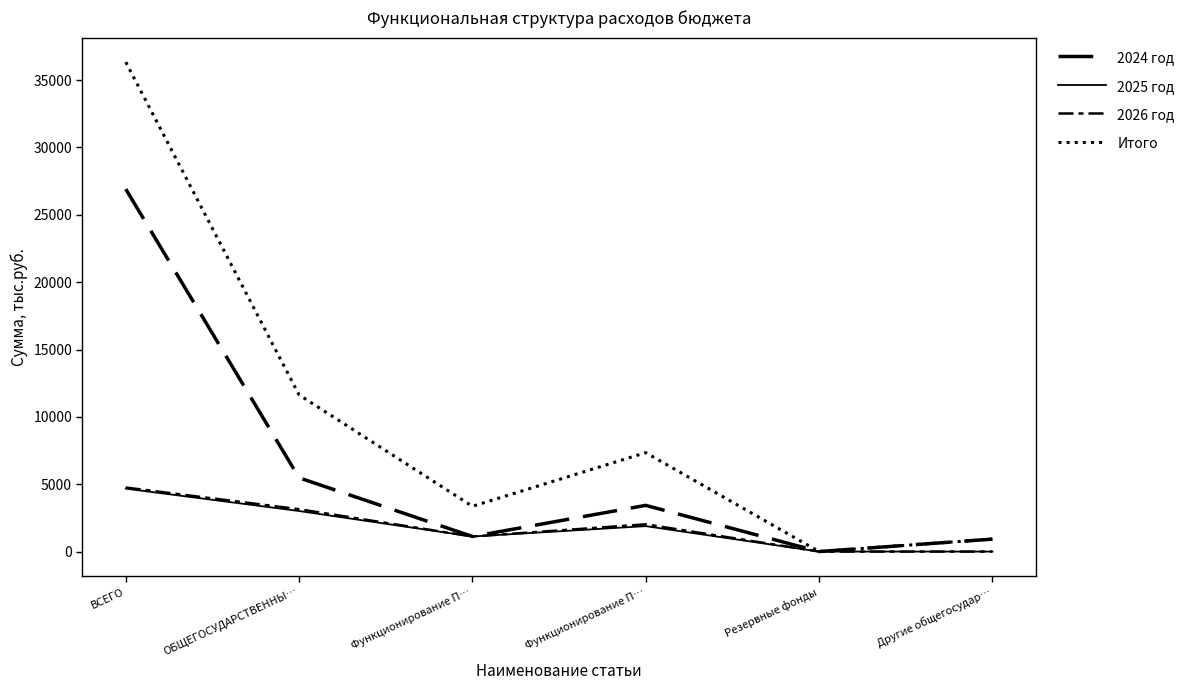

True or false: 2024 год and 2026 год intersect in this chart.

True